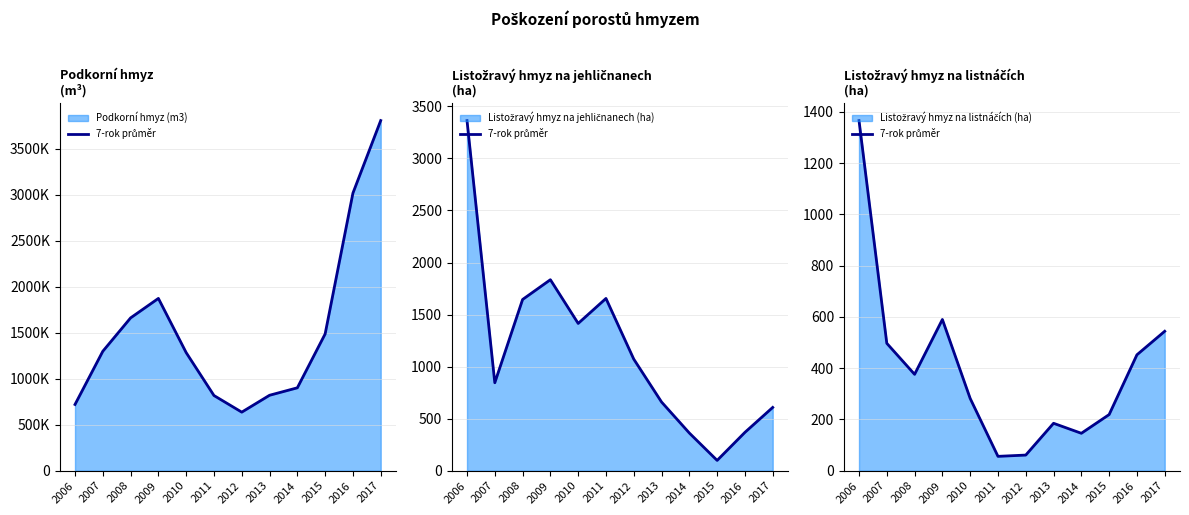

Where does the data first go above 376?

2006